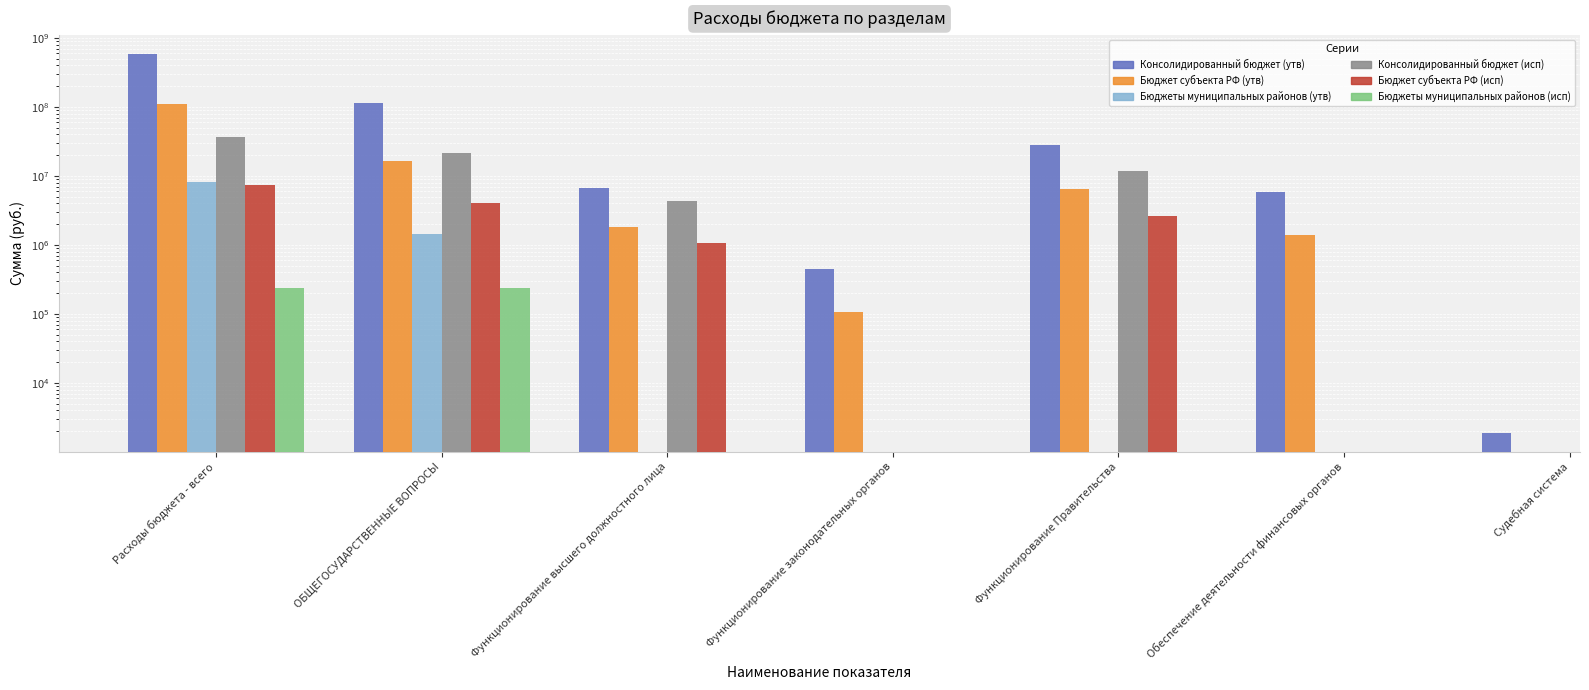

What are all the series names shown in the legend?

Консолидированный бюджет (утв), Бюджет субъекта РФ (утв), Бюджеты муниципальных районов (утв), Консолидированный бюджет (исп), Бюджет субъекта РФ (исп), Бюджеты муниципальных районов (исп)